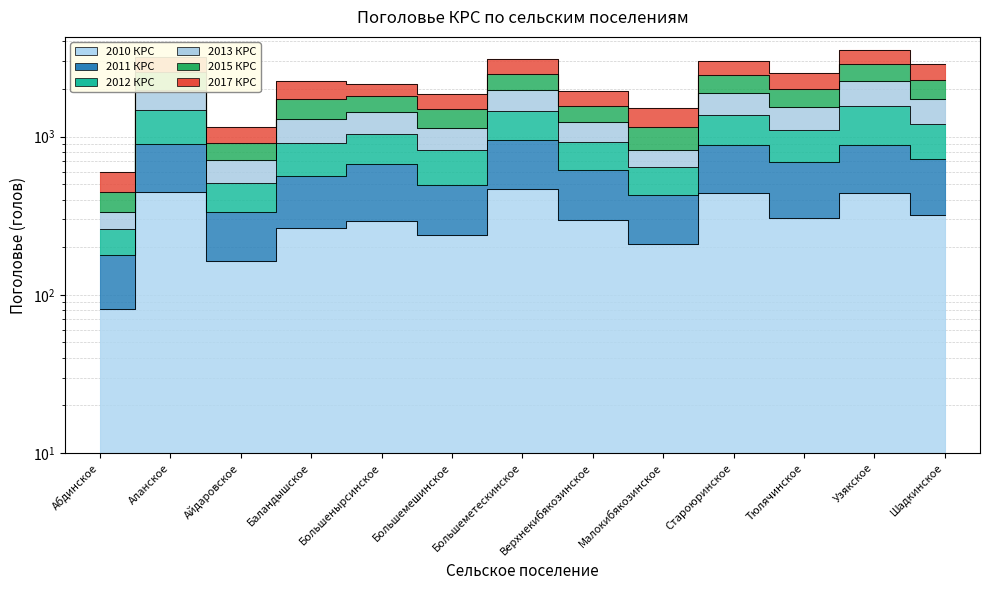

How many data points in 2013 КРС are above 1424?

6